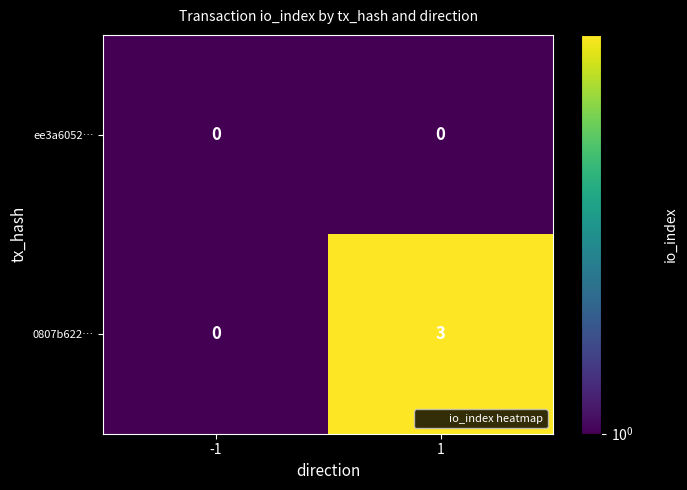

Reading left to right, transcribe all the data shown in this chart.

ee3a6052…: 0	0
0807b622…: 0	3